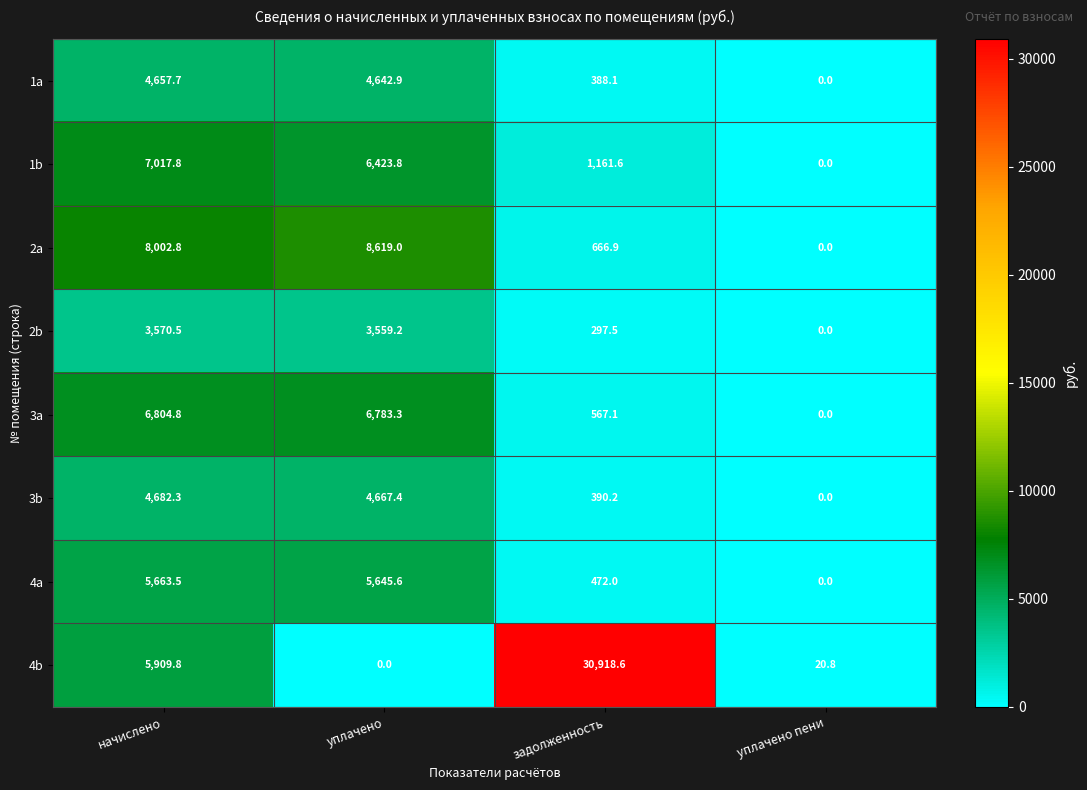

How many categories are shown in the chart?

4